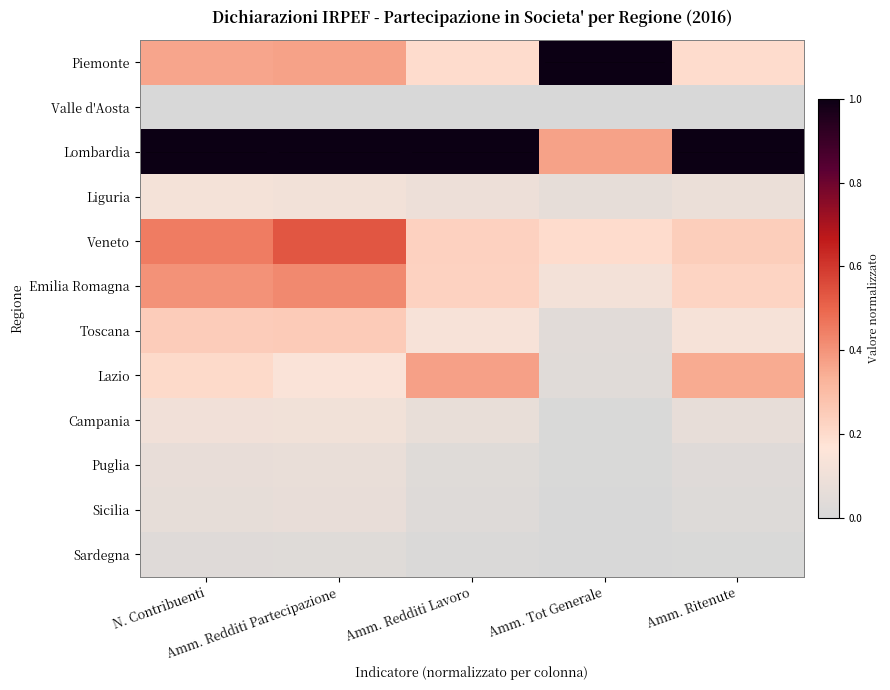

Reading left to right, list all the values displayed in this chart.

Piemonte: N. Contribuenti=0.4	Amm. Redditi Partecipazione=0.4	Amm. Redditi Lavoro=0.2	Amm. Tot Generale=1.0	Amm. Ritenute=0.2
Valle d'Aosta: N. Contribuenti=0.0	Amm. Redditi Partecipazione=0.0	Amm. Redditi Lavoro=0.0	Amm. Tot Generale=0.0	Amm. Ritenute=0.0
Lombardia: N. Contribuenti=1.0	Amm. Redditi Partecipazione=1.0	Amm. Redditi Lavoro=1.0	Amm. Tot Generale=0.4	Amm. Ritenute=1.0
Liguria: N. Contribuenti=0.1	Amm. Redditi Partecipazione=0.1	Amm. Redditi Lavoro=0.1	Amm. Tot Generale=0.1	Amm. Ritenute=0.1
Veneto: N. Contribuenti=0.5	Amm. Redditi Partecipazione=0.5	Amm. Redditi Lavoro=0.2	Amm. Tot Generale=0.2	Amm. Ritenute=0.2
Emilia Romagna: N. Contribuenti=0.4	Amm. Redditi Partecipazione=0.4	Amm. Redditi Lavoro=0.2	Amm. Tot Generale=0.1	Amm. Ritenute=0.2
Toscana: N. Contribuenti=0.2	Amm. Redditi Partecipazione=0.3	Amm. Redditi Lavoro=0.1	Amm. Tot Generale=0.0	Amm. Ritenute=0.1
Lazio: N. Contribuenti=0.2	Amm. Redditi Partecipazione=0.1	Amm. Redditi Lavoro=0.4	Amm. Tot Generale=0.0	Amm. Ritenute=0.3
Campania: N. Contribuenti=0.1	Amm. Redditi Partecipazione=0.1	Amm. Redditi Lavoro=0.1	Amm. Tot Generale=0.0	Amm. Ritenute=0.1
Puglia: N. Contribuenti=0.1	Amm. Redditi Partecipazione=0.1	Amm. Redditi Lavoro=0.0	Amm. Tot Generale=0.0	Amm. Ritenute=0.0
Sicilia: N. Contribuenti=0.1	Amm. Redditi Partecipazione=0.1	Amm. Redditi Lavoro=0.0	Amm. Tot Generale=0.0	Amm. Ritenute=0.0
Sardegna: N. Contribuenti=0.0	Amm. Redditi Partecipazione=0.0	Amm. Redditi Lavoro=0.0	Amm. Tot Generale=0.0	Amm. Ritenute=0.0